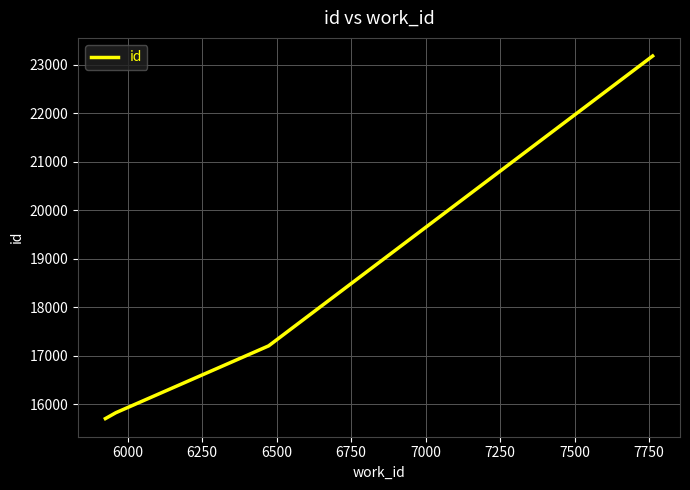

True or false: there are more than 2 points higher than both neighbors.

False